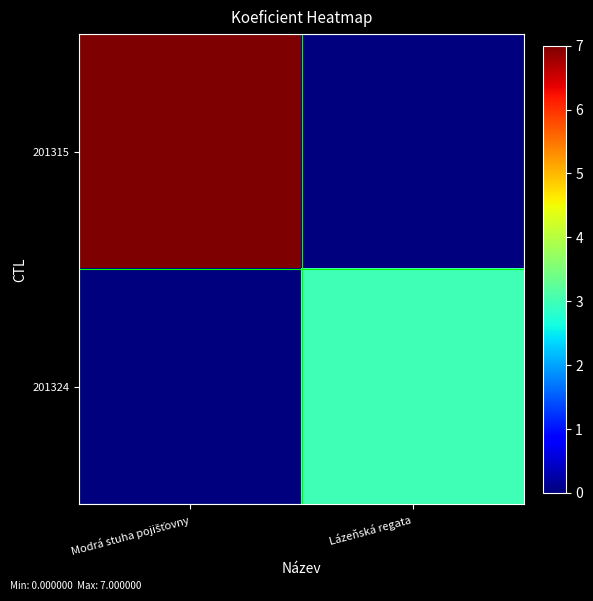

List the series in order of their overall mean, highest first.

201315, 201324